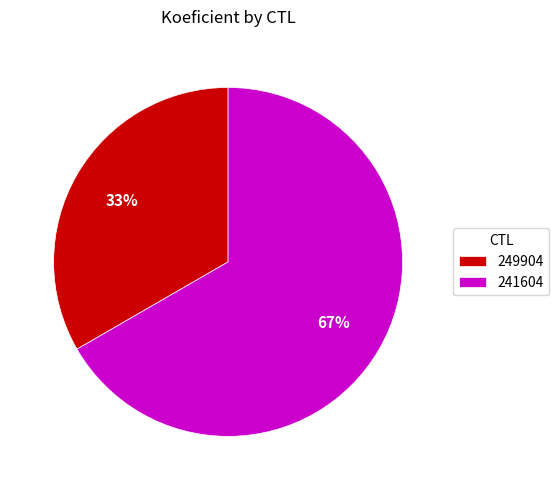

Count the number of slices in the pie.

2